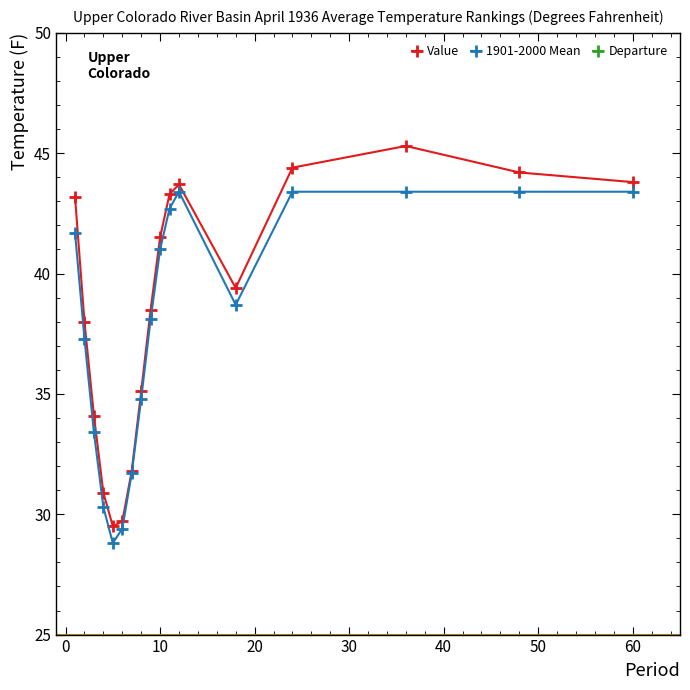

Which series has the largest range (max minus min)?

Value